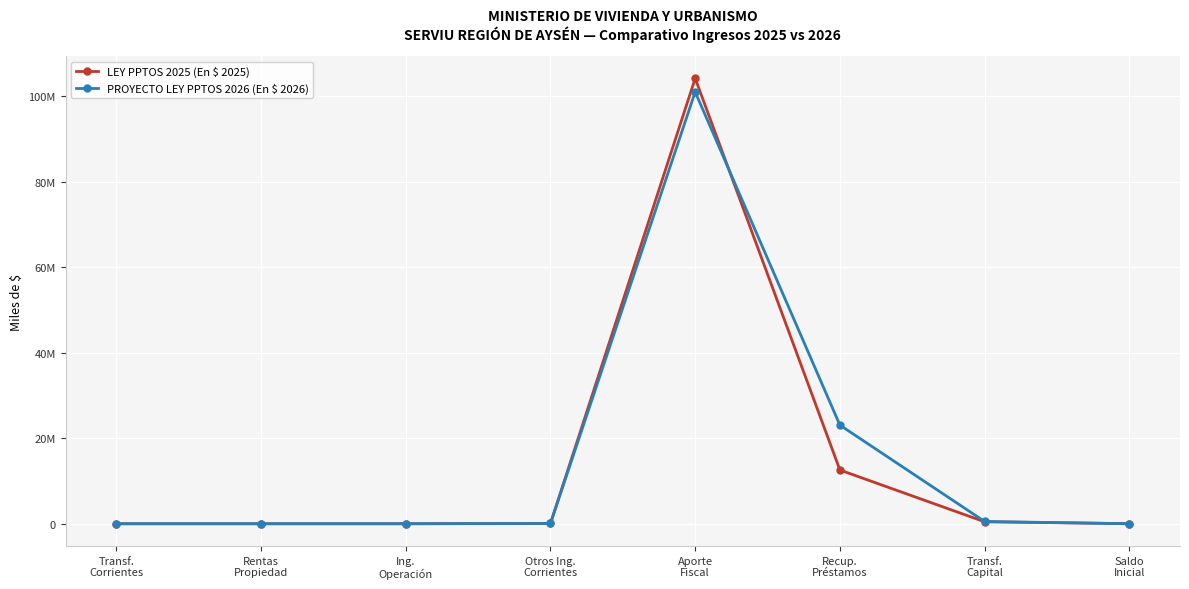

The value of LEY PPTOS 2025 (En $ 2025) at Saldo
Inicial is 20715. True or false?

True